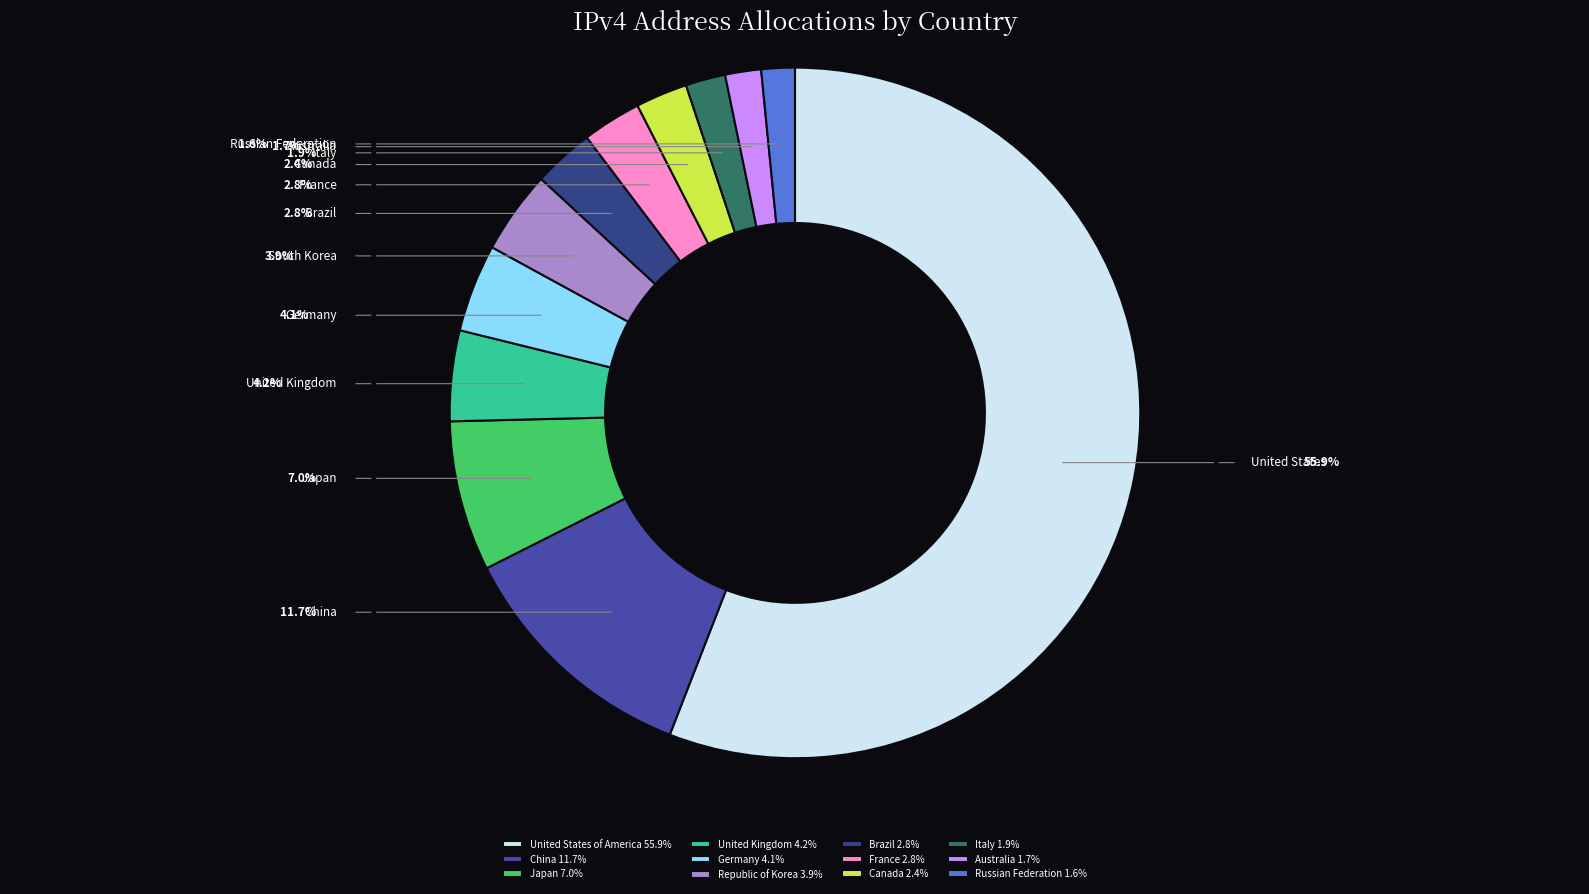

How many segments does this pie chart have?

12